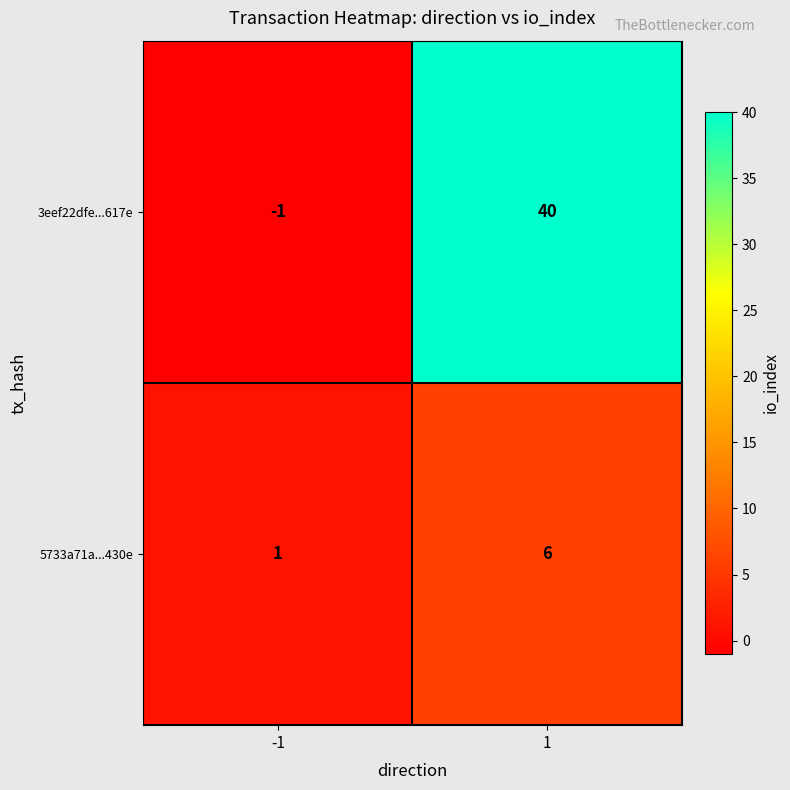

List the series in order of their overall mean, lowest first.

5733a71a...430e, 3eef22dfe...617e